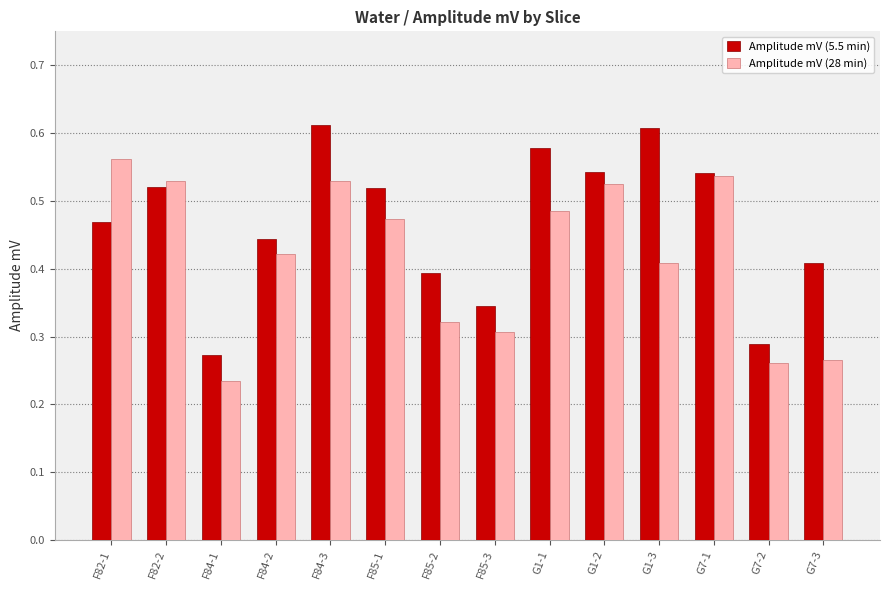

How many groups of bars are there?

14